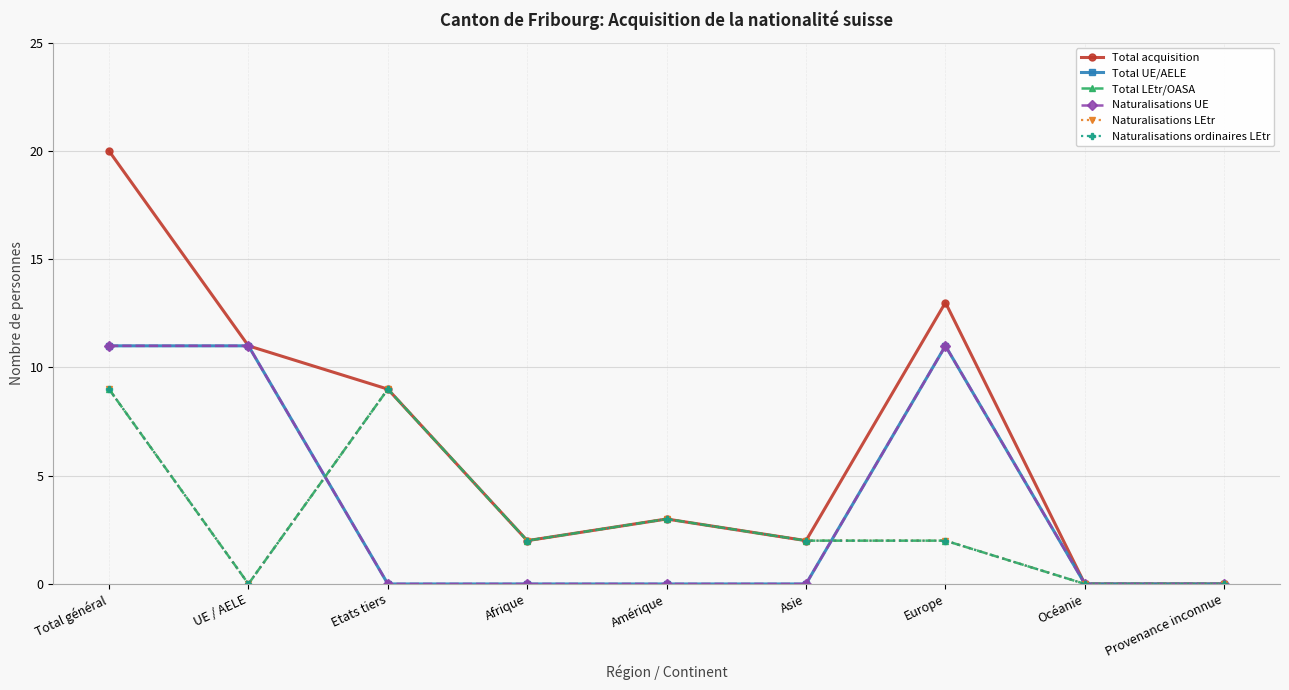

Rank the series by their maximum value, from highest to lowest.

Total acquisition, Total UE/AELE, Naturalisations UE, Total LEtr/OASA, Naturalisations LEtr, Naturalisations ordinaires LEtr